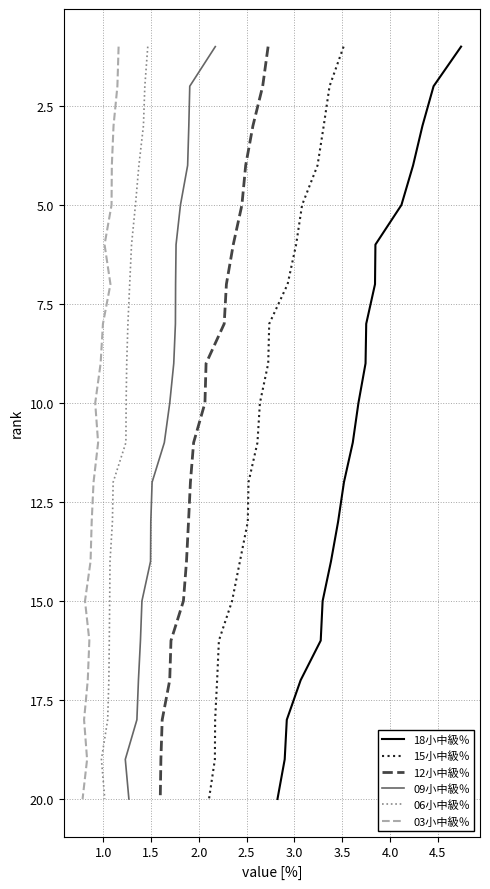

Which series has the widest spread of values?

18小中級％